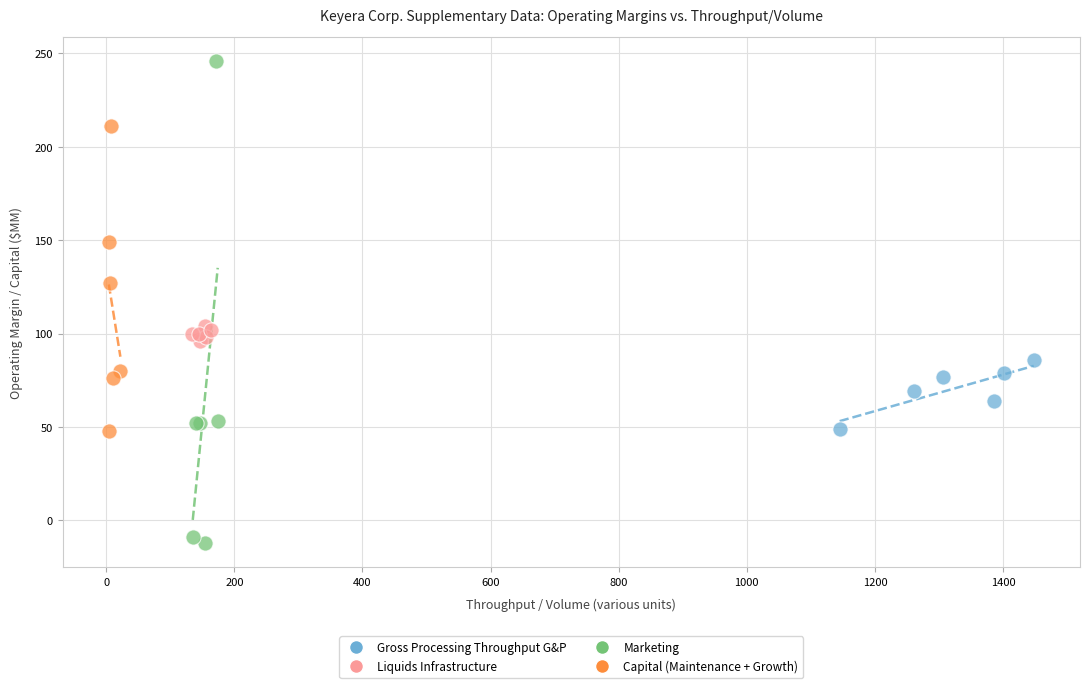

Which series reaches the minimum Y coordinate?

Marketing